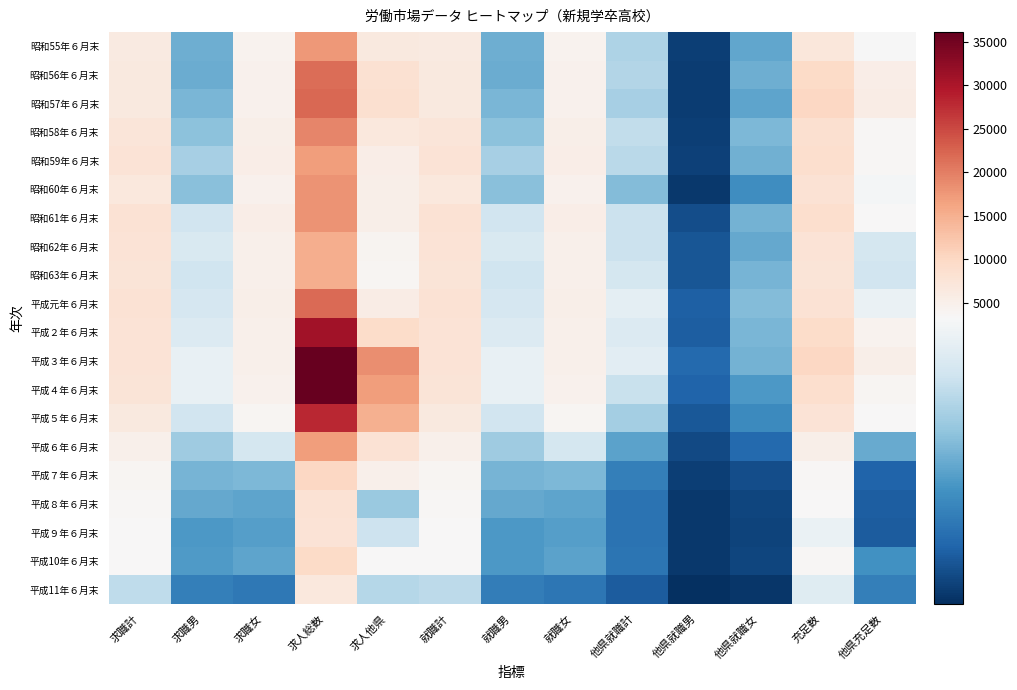

Reading right to left, extract all data points from this chart.

昭和55年６月末: 他県充足数=3248	充足数=7064	他県就職女=1785	他県就職男=588	他県就職計=2373	就職女=4320	就職男=1869	就職計=6189	求人他県=6444	求人総数=17629	求職女=4320	求職男=1869	求職計=6189
昭和56年６月末: 他県充足数=5341	充足数=9436	他県就職女=1863	他県就職男=566	他県就職計=2429	就職女=4678	就職男=1846	就職計=6524	求人他県=8336	求人総数=21677	求職女=4678	求職男=1846	求職計=6524
昭和57年６月末: 他県充足数=5805	充足数=10084	他県就職女=1753	他県就職男=565	他県就職計=2318	就職女=4632	就職男=1955	就職計=6587	求人他県=8469	求人総数=22159	求職女=4632	求職男=1955	求職計=6587
昭和58年６月末: 他県充足数=3729	充足数=8447	他県就職女=1985	他県就職男=575	他県就職計=2560	就職女=5186	就職男=2092	就職計=7278	求人他県=6779	求人総数=19210	求職女=5186	求職男=2092	求職計=7278
昭和59年６月末: 他県充足数=3520	充足数=8715	他県就職女=1888	他県就職男=601	他県就職計=2489	就職女=5370	就職男=2314	就職計=7684	求人他県=5343	求人総数=17065	求職女=5370	求職男=2314	求職計=7684
昭和60年６月末: 他県充足数=3203	充足数=7921	他県就職女=1498	他県就職男=522	他県就職計=2020	就職女=4672	就職男=2066	就職計=6738	求人他県=5280	求人総数=18021	求職女=4672	求職男=2066	求職計=6738
昭和61年６月末: 他県充足数=3477	充足数=8867	他県就職女=1908	他県就職男=748	他県就職計=2656	就職女=5334	就職男=2712	就職計=8046	求人他県=5178	求人総数=17940	求職女=5334	求職男=2712	求職計=8046
昭和62年６月末: 他県充足数=2748	充足数=7791	他県就職女=1811	他県就職男=829	他県就職計=2640	就職女=4869	就職男=2814	就職計=7683	求人他県=4149	求人総数=15248	求職女=4869	求職男=2814	求職計=7683
昭和63年６月末: 他県充足数=2702	充足数=7461	他県就職女=1933	他県就職男=832	他県就職計=2765	就職女=4835	就職男=2689	就職計=7524	求人他県=3960	求人総数=15304	求職女=4835	求職男=2689	求職計=7524
平成元年６月末: 他県充足数=3066	充足数=7986	他県就職女=2029	他県就職男=948	他県就職計=2977	就職女=5121	就職男=2776	就職計=7897	求人他県=5820	求人総数=21750	求職女=5121	求職男=2776	求職計=7897
平成２年６月末: 他県充足数=4392	充足数=9307	他県就職女=1950	他県就職男=913	他県就職計=2863	就職女=4920	就職男=2858	就職計=7778	求人他県=9289	求人総数=30938	求職女=4920	求職男=2858	求職計=7778
平成３年６月末: 他県充足数=5089	充足数=9995	他県就職女=1909	他県就職男=1055	他県就職計=2964	就職女=4816	就職男=3054	就職計=7870	求人他県=18449	求人総数=36097	求職女=4816	求職男=3054	求職計=7870
平成４年６月末: 他県充足数=3860	充足数=8833	他県就職女=1634	他県就職男=992	他県就職計=2626	就職女=4556	就職男=3043	就職計=7599	求人他県=16937	求人総数=36125	求職女=4556	求職男=3043	求職計=7599
平成５年６月末: 他県充足数=3385	充足数=7685	他県就職女=1437	他県就職男=855	他県就職計=2292	就職女=3880	就職男=2712	就職計=6592	求人他県=14847	求人総数=28159	求職女=3880	求職男=2712	求職計=6592
平成６年６月末: 他県充足数=1821	充足数=5077	他県就職女=1048	他県就職男=691	他県就職計=1739	就職女=2752	就職男=2243	就職計=4995	求人他県=8071	求人総数=17042	求職女=2752	求職男=2243	求職計=4995
平成７年６月末: 他県充足数=978	充足数=3586	他県就職女=735	他県就職男=588	他県就職計=1323	就職女=1985	就職男=1946	就職計=3931	求人他県=4986	求人総数=9982	求職女=1985	求職男=1946	求職計=3931
平成８年６月末: 他県充足数=910	充足数=3318	他県就職女=643	他県就職男=512	他県就職計=1155	就職女=1762	就職男=1801	就職計=3563	求人他県=2195	求人総数=8107	求職女=1762	求職男=1801	求職計=3563
平成９年６月末: 他県充足数=903	充足数=3061	他県就職女=636	他県就職男=517	他県就職計=1153	就職女=1695	就職男=1616	就職計=3311	求人他県=2678	求人総数=7784	求職女=1697	求職男=1617	求職計=3314
平成10年６月末: 他県充足数=1532	充足数=3730	他県就職女=658	他県就職男=520	他県就職計=1178	就職女=1745	就職男=1631	就職計=3376	求人他県=3265	求人総数=9436	求職女=1764	求職男=1639	求職計=3403
平成11年６月末: 他県充足数=1307	充足数=2915	他県就職女=483	他県就職男=416	他県就職計=899	就職女=1212	就職男=1295	就職計=2507	求人他県=2444	求人総数=6778	求職女=1235	求職男=1308	求職計=2543